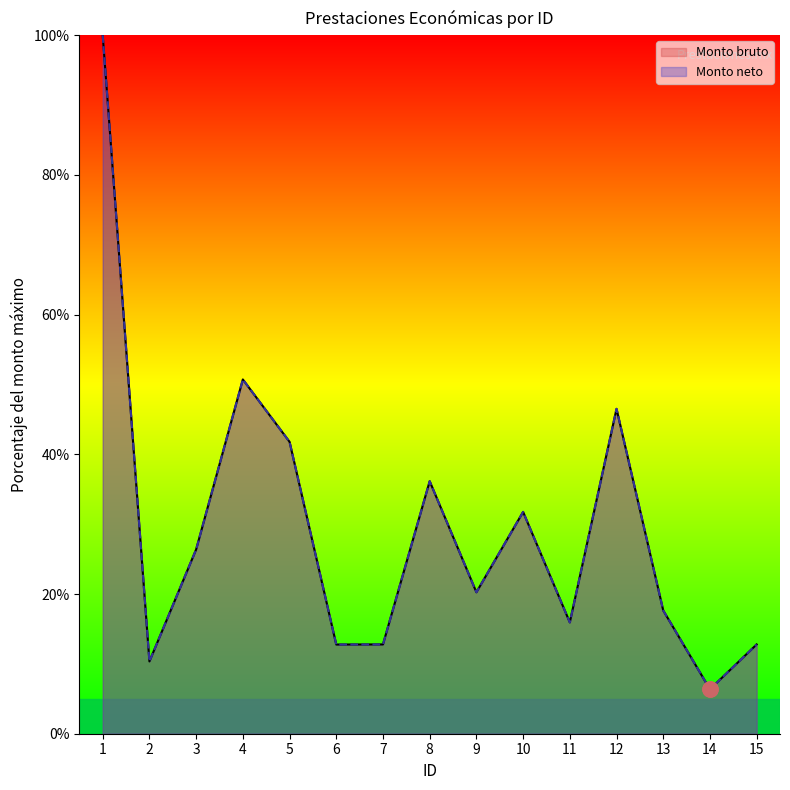

Which series contains the lowest Y value?

Monto bruto